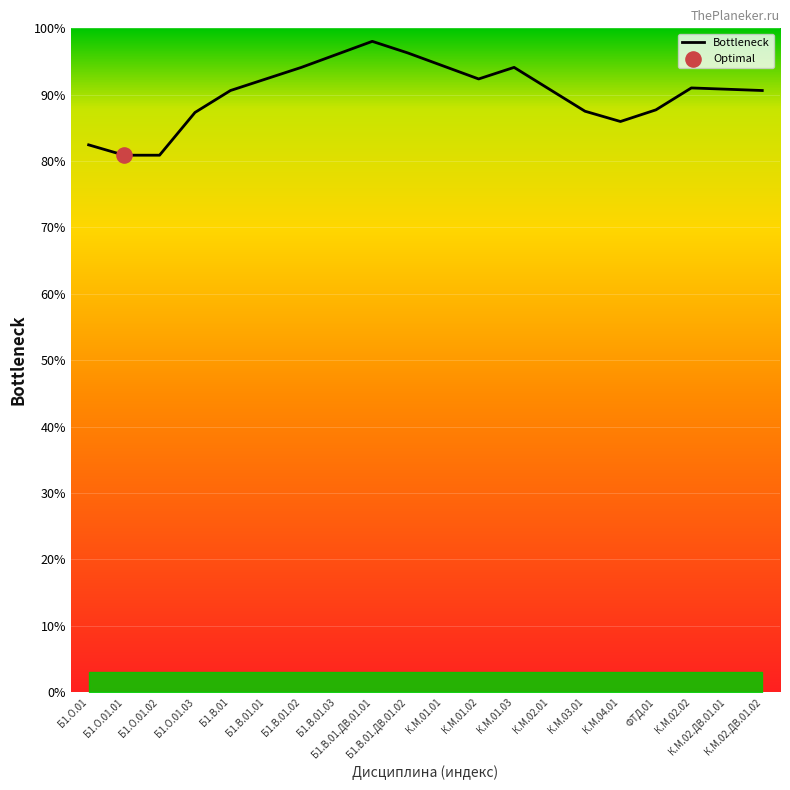

Approximately how many times larger is the value at Б1.В.01.02 compared to К.М.02.ДВ.01.01?

1.0